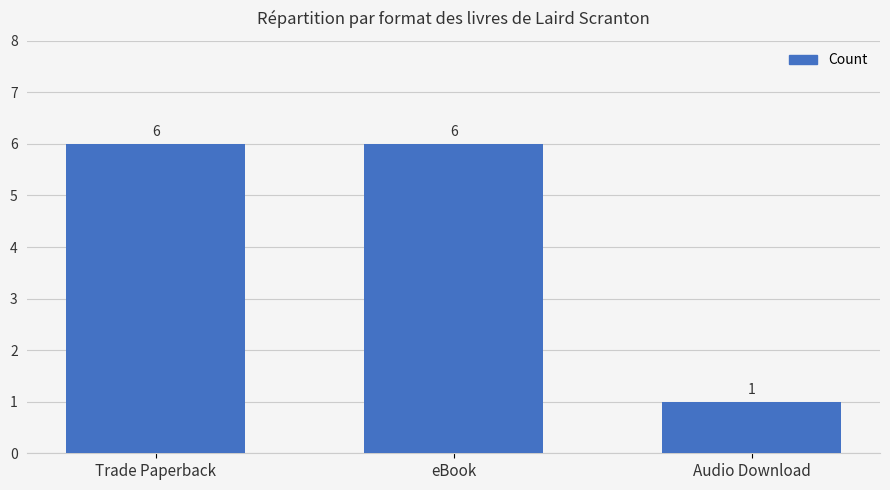

Is it true that the value at Audio Download is 1?

True